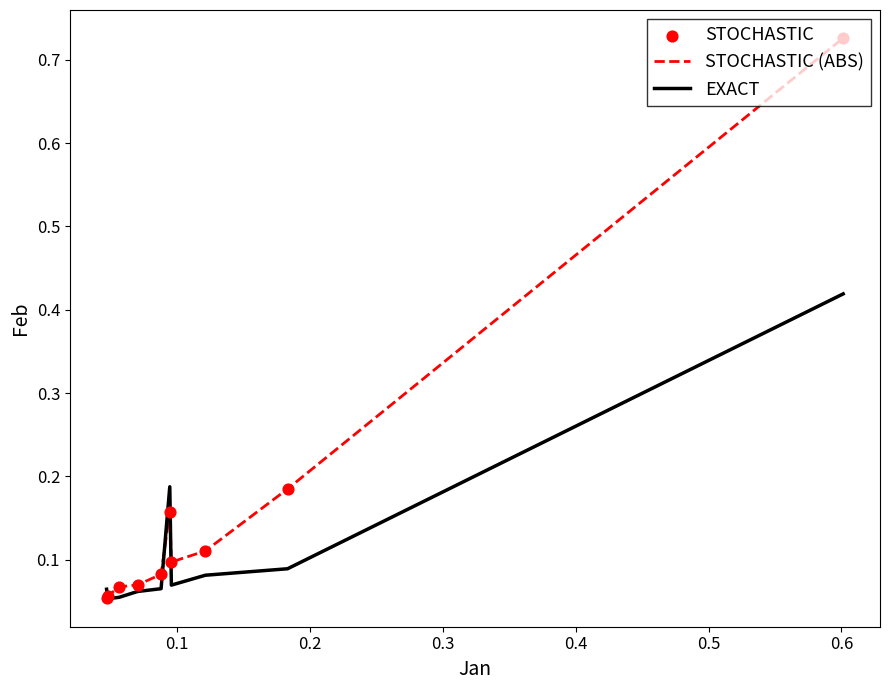

Which series has the largest total across all categories?

STOCHASTIC (ABS)